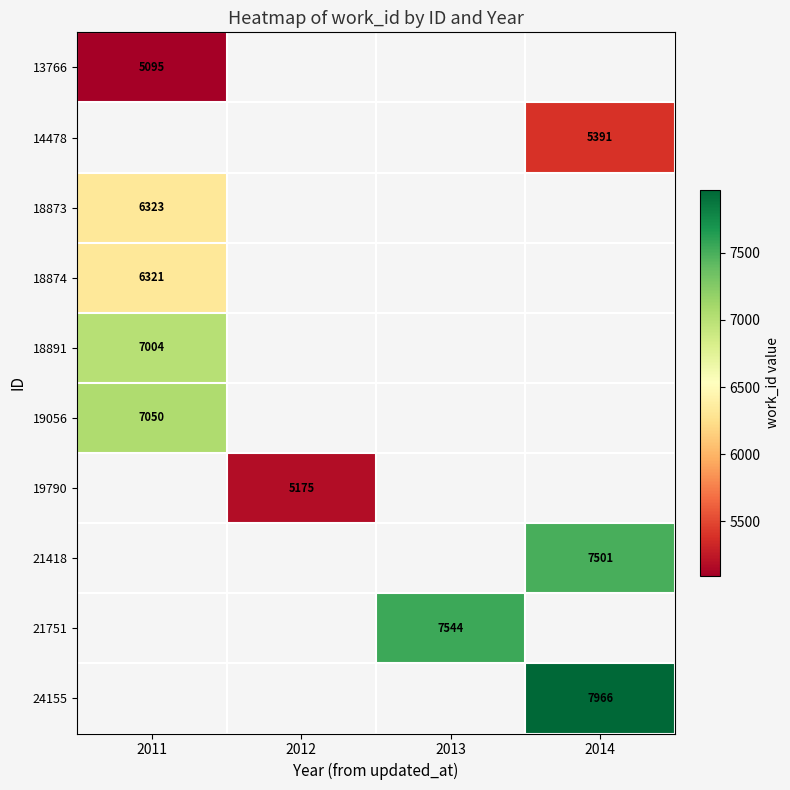

The value of 21751 at 2013 is 7544. True or false?

True